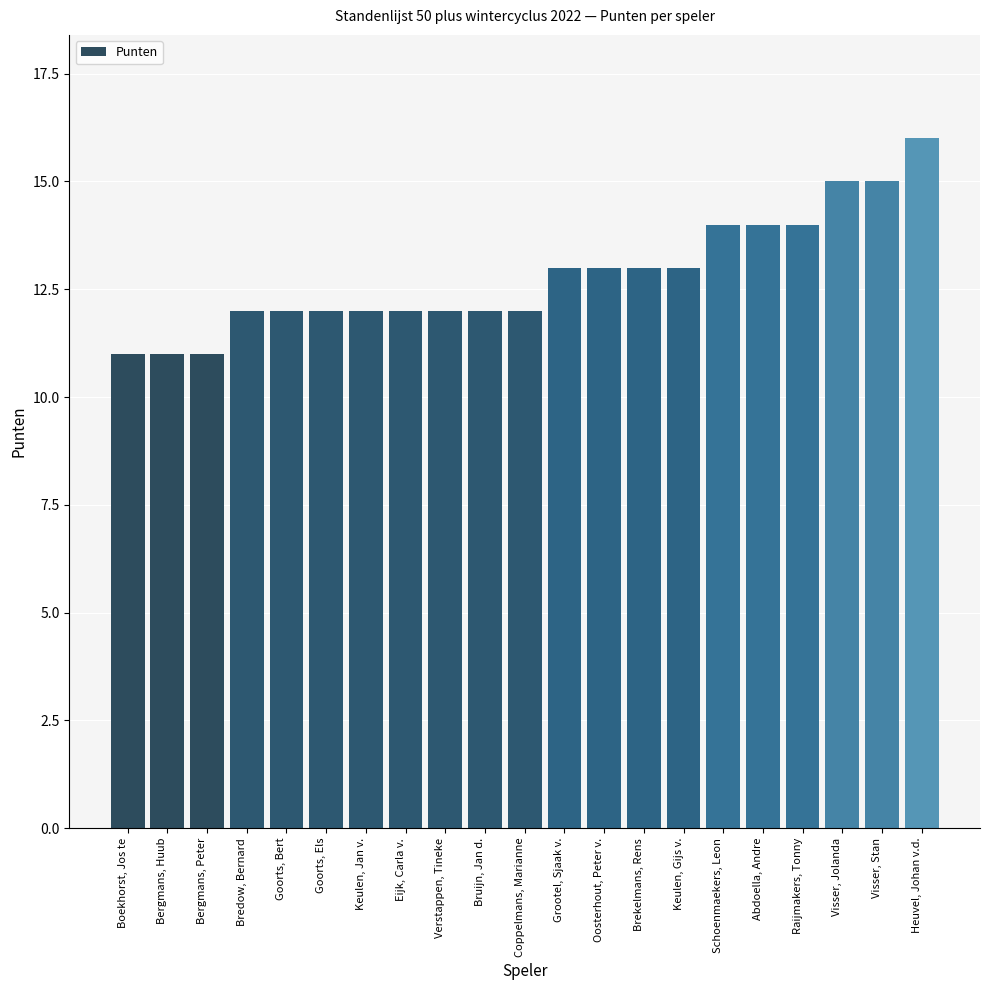

Approximately how many times larger is the value at Bruijn, Jan d. compared to Schoenmaekers, Leon?

0.9